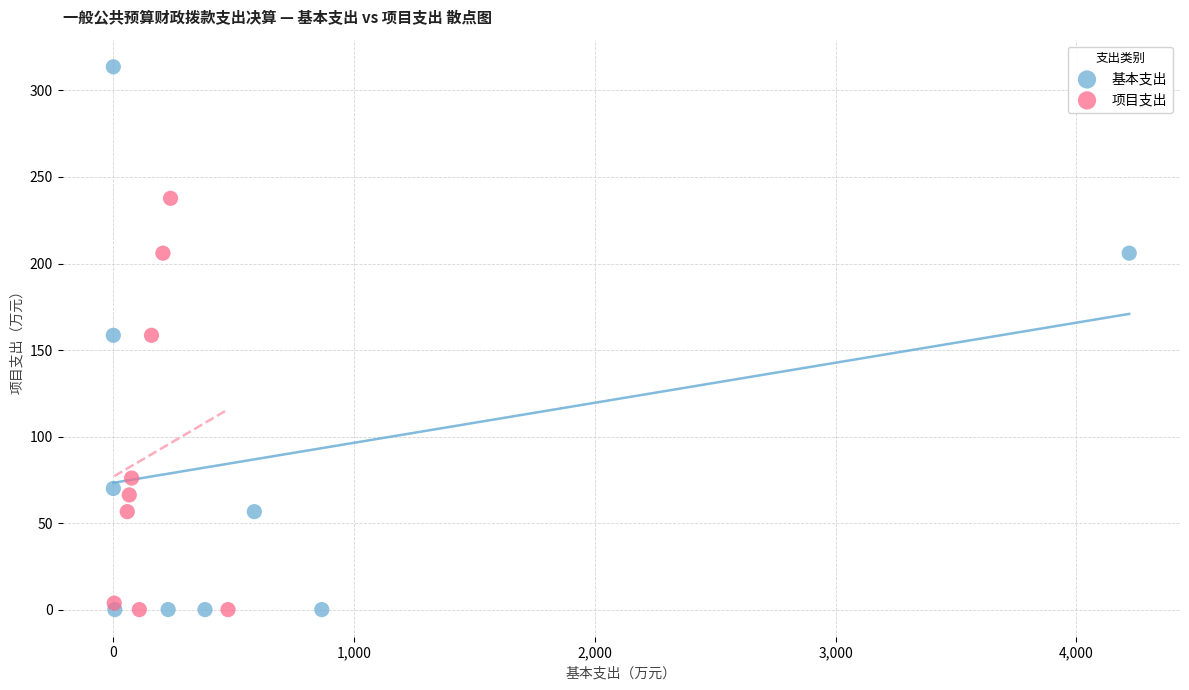

Which series has the largest Y range (max minus min)?

基本支出